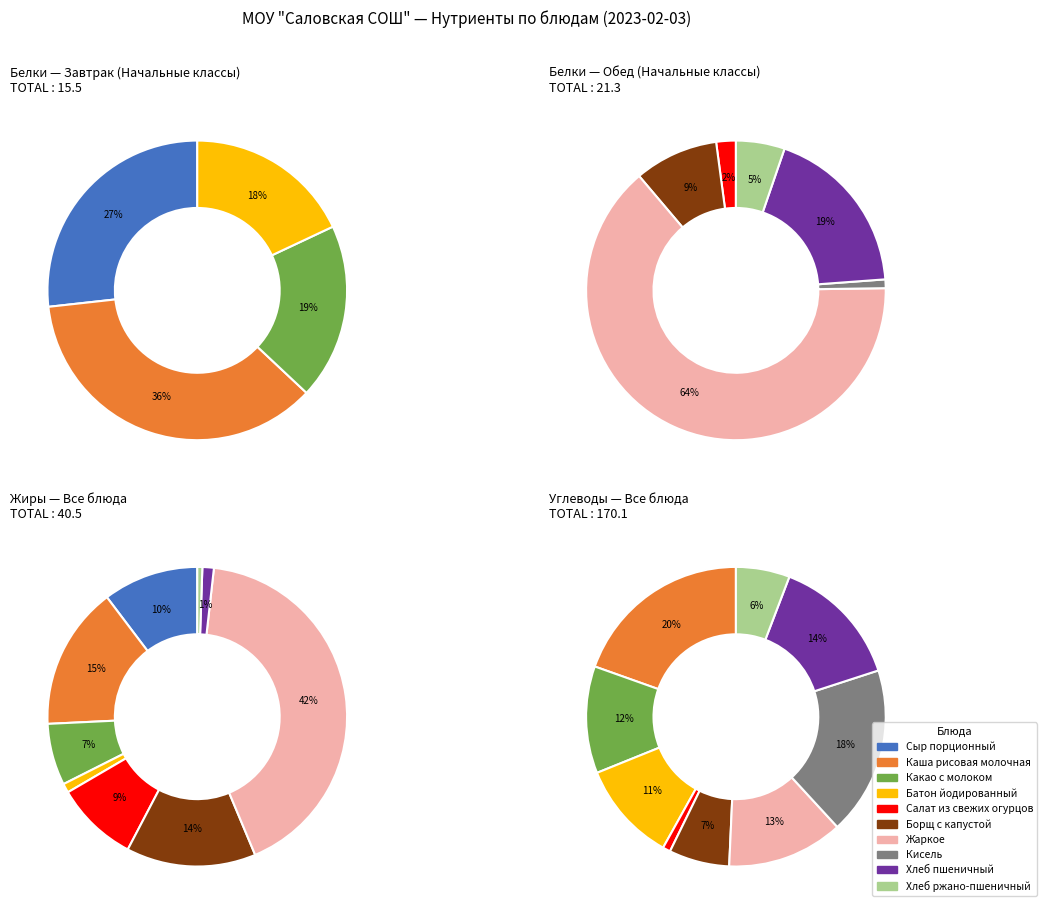

Between Жаркое and Хлеб пшеничный, which series saw the biggest shift?

Жиры